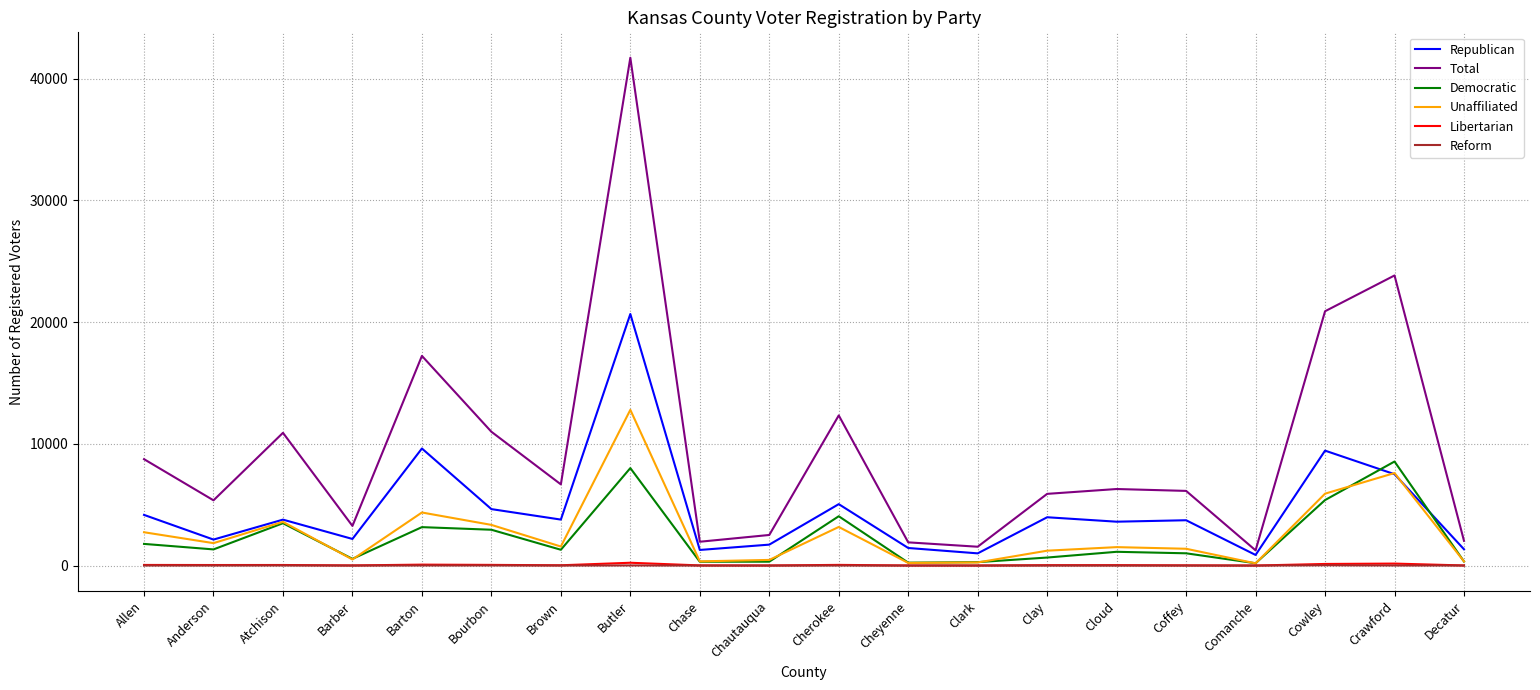

At which category is the sum across all series the highest?

Butler